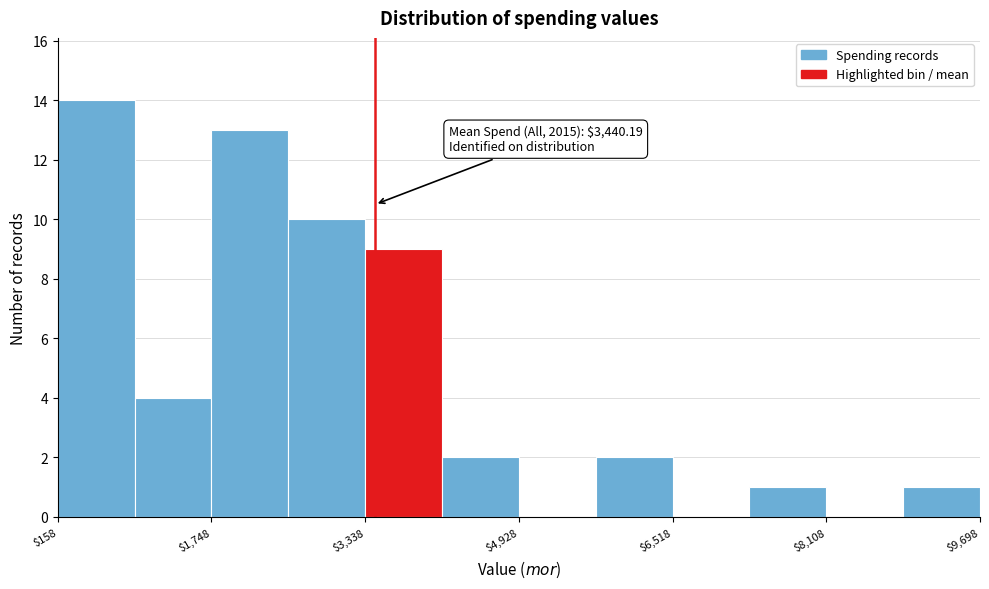

Read against the x-axis, roughly where is the centre of the tallest bar?

600